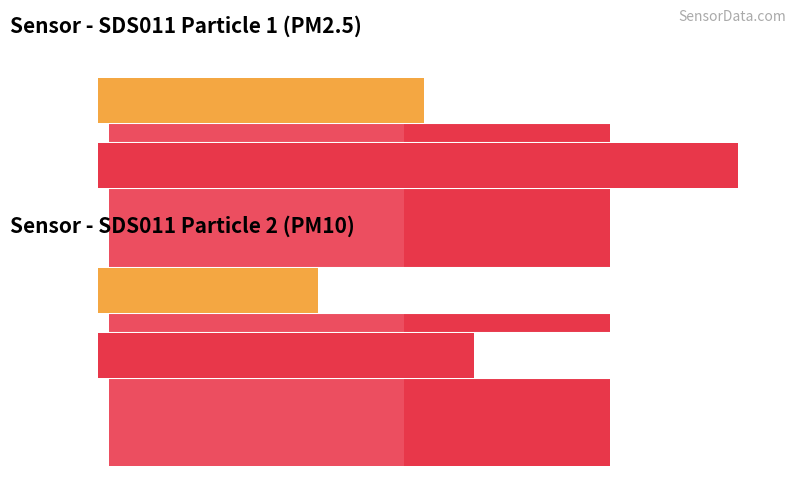

Where is SDS_P2 nearest to the value 0?

00:14